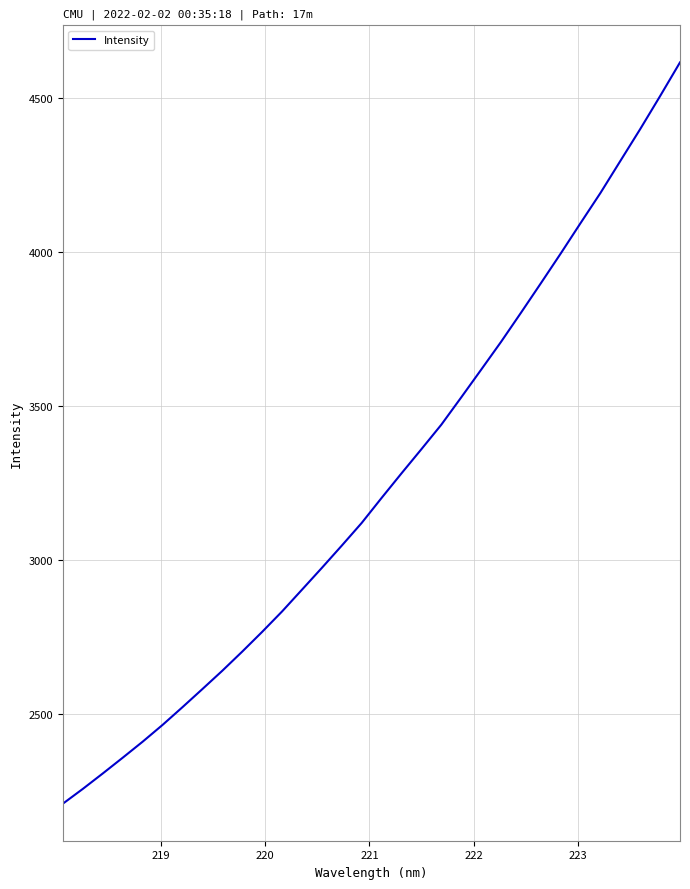

What is the difference between the maximum and minimum values?

2406.4